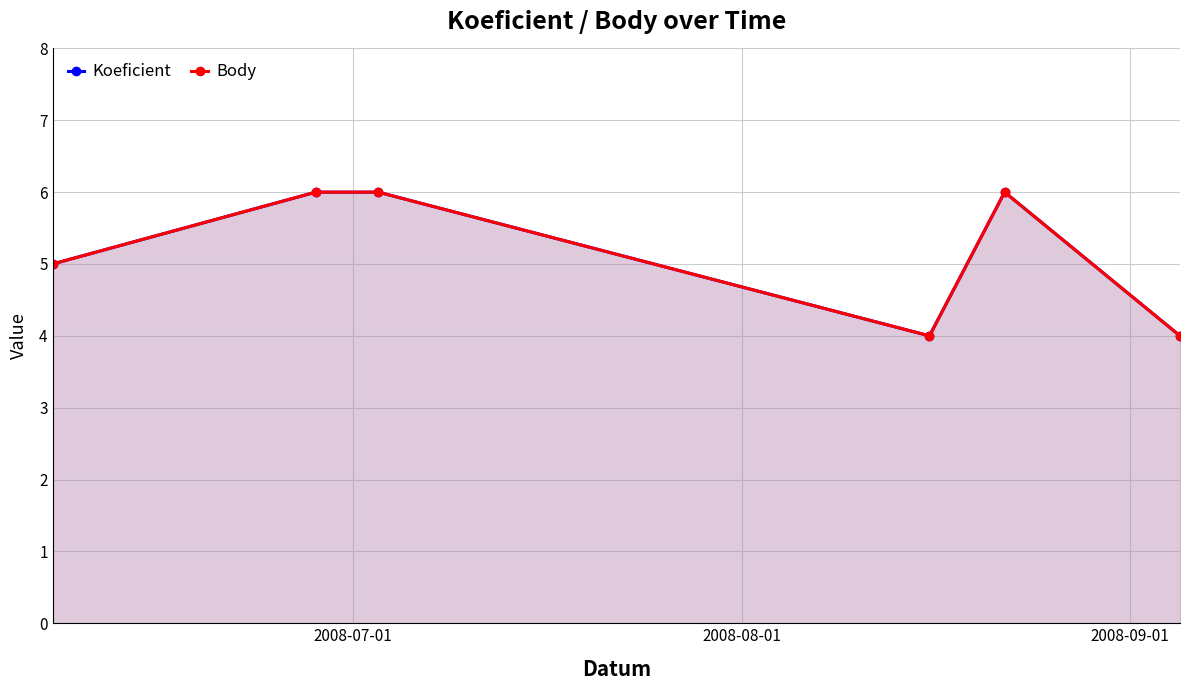

The Body series shows 10 at 2008-09-01. True or false?

False